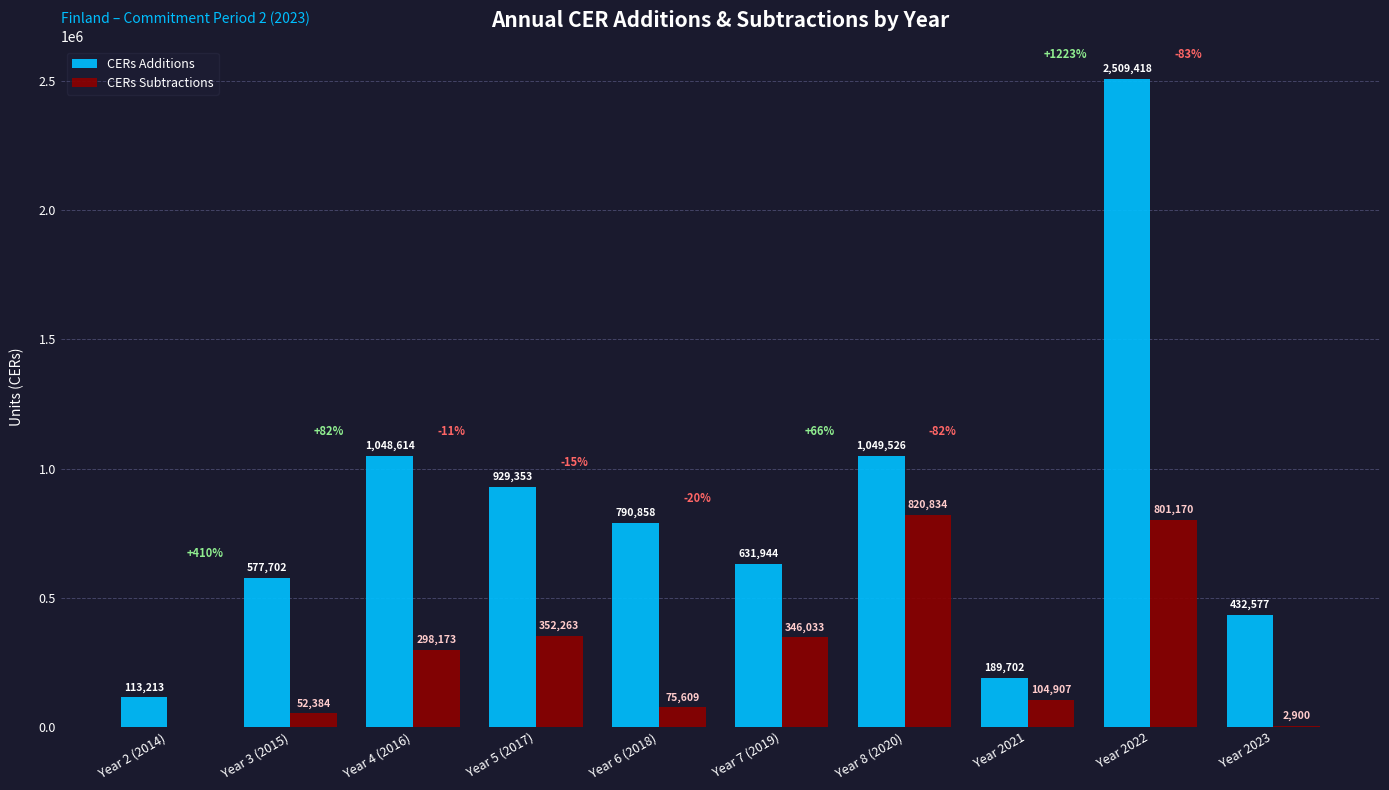

What is the total value across all series at Year 2021?

294609